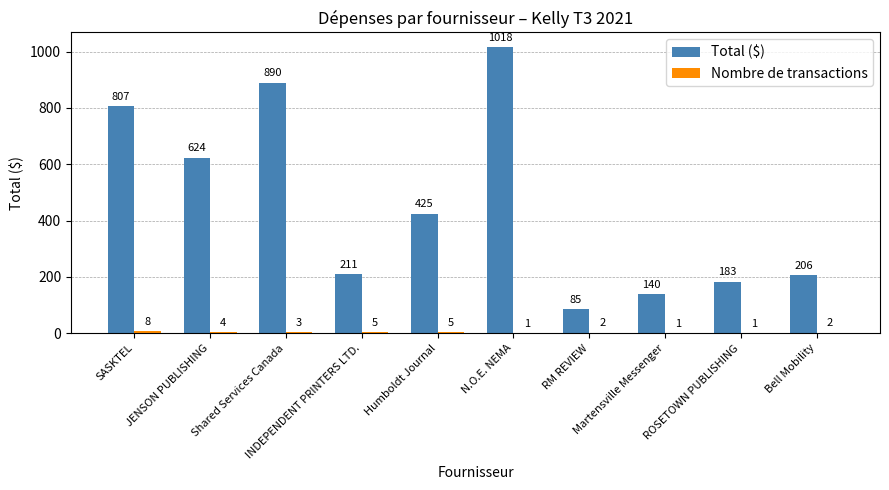

Which series has the largest total across all categories?

Total ($)